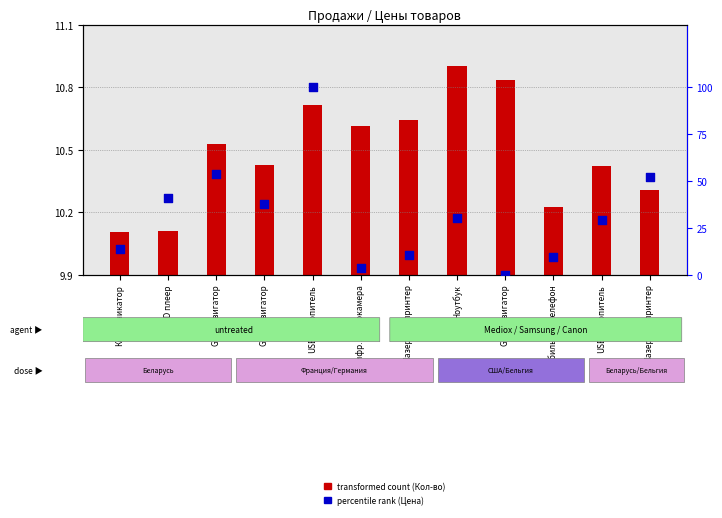

Which has a higher value, USB-накопитель or Коммуникатор?

USB-накопитель